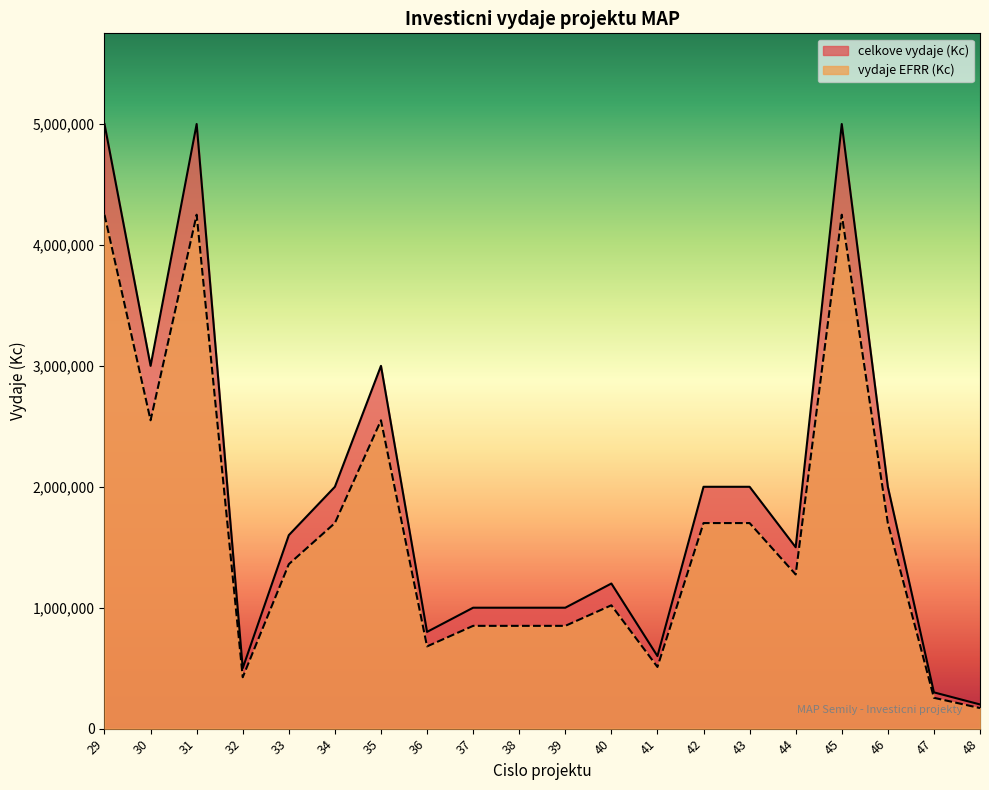

What is the difference between the vydaje EFRR (Kc) values at 39 and 31?

3400000